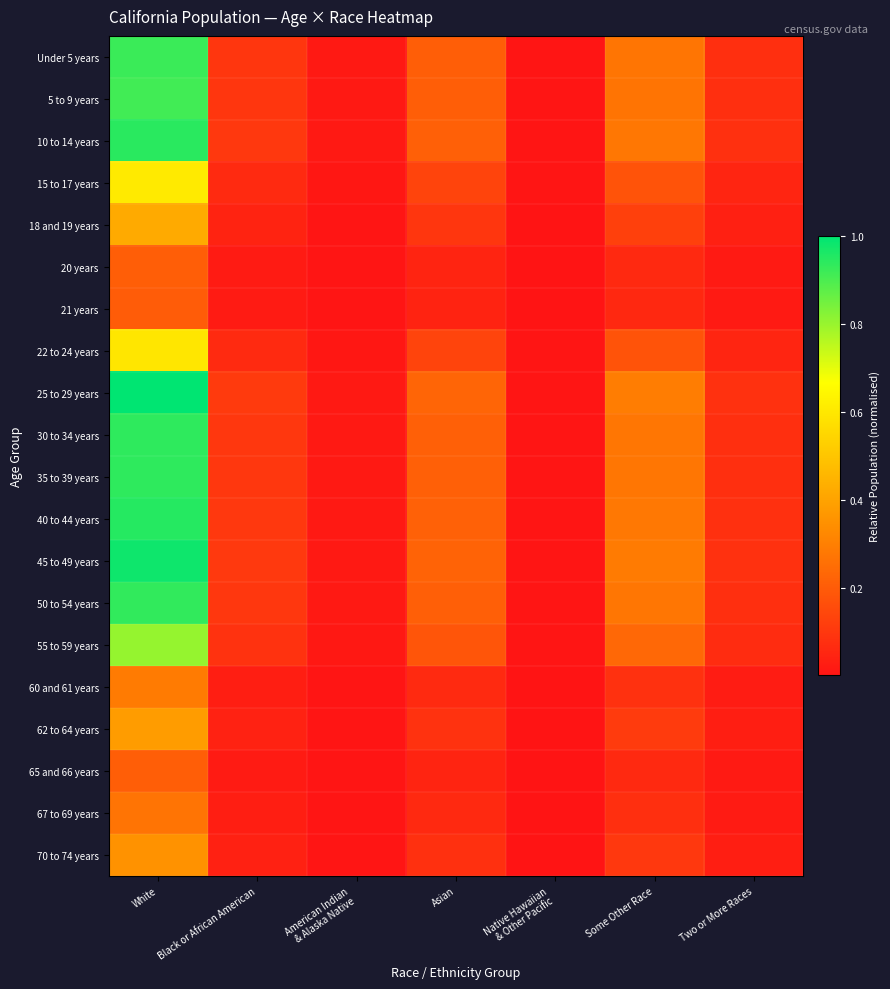

Which series has the largest range (max minus min)?

25 to 29 years